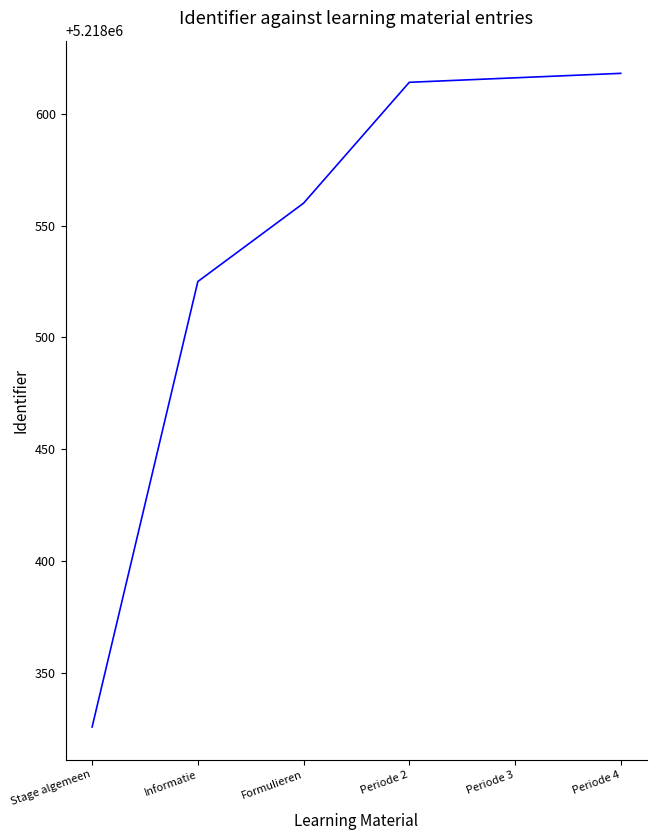

Approximately how many times larger is the value at Stage algemeen compared to Formulieren?

1.0